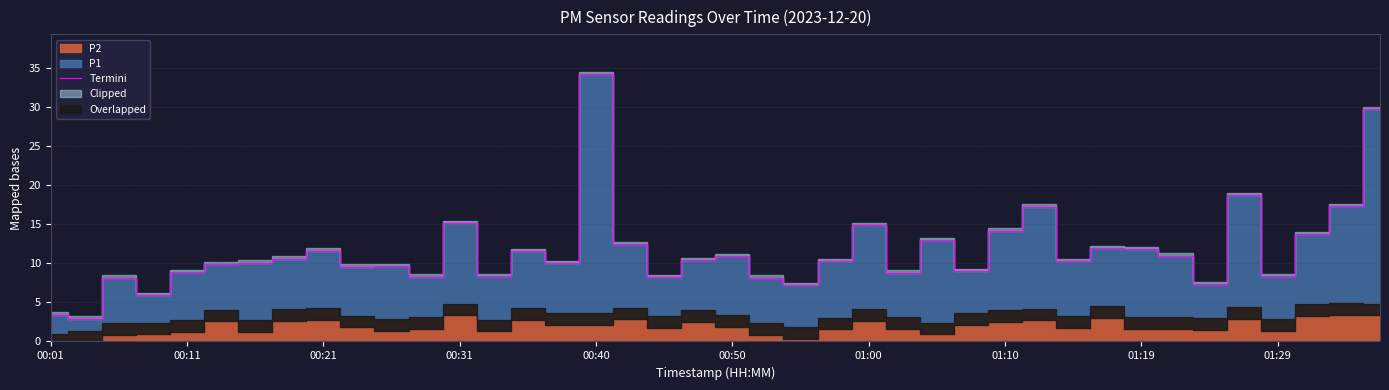

How many interior local valleys (lower than both neighbors) does the data have?

13